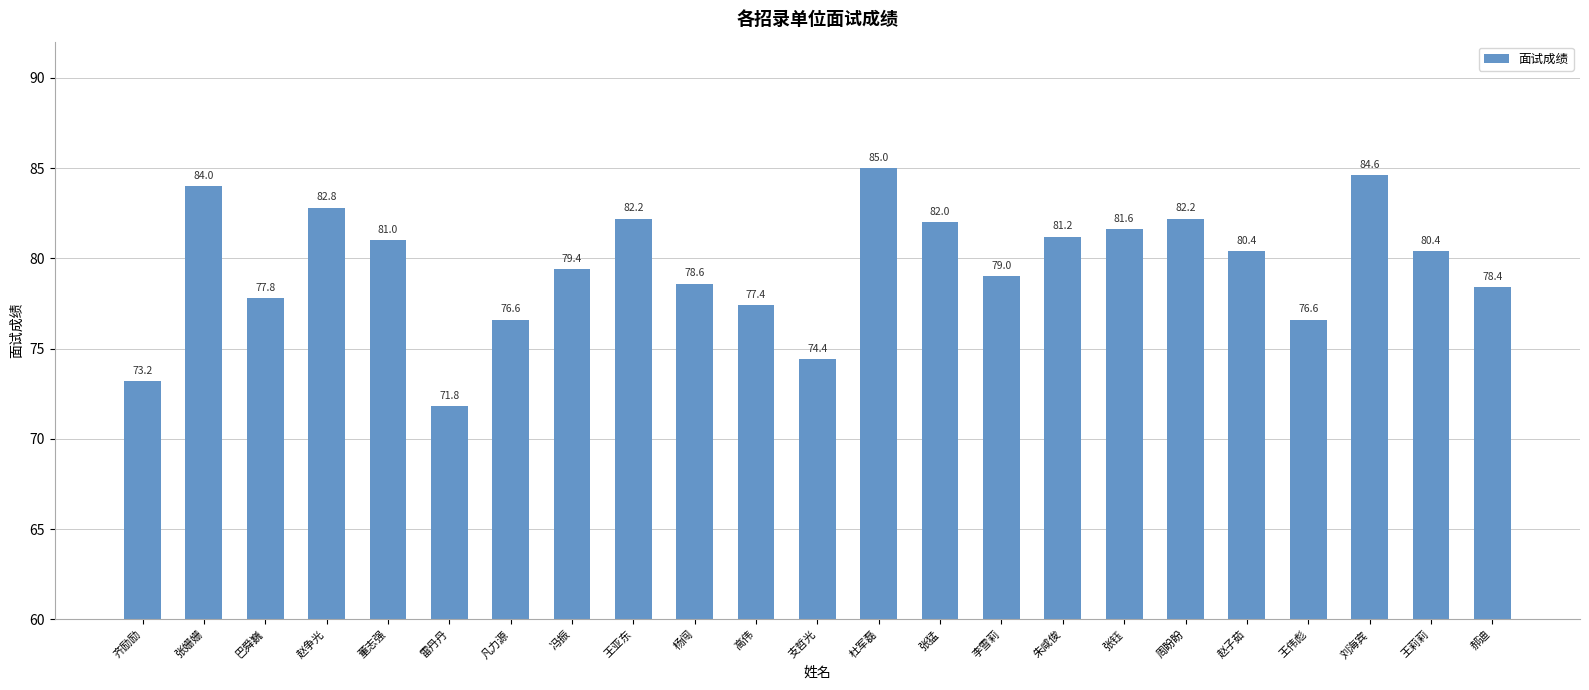

Are the bars grouped side by side (vs. stacked)?

No